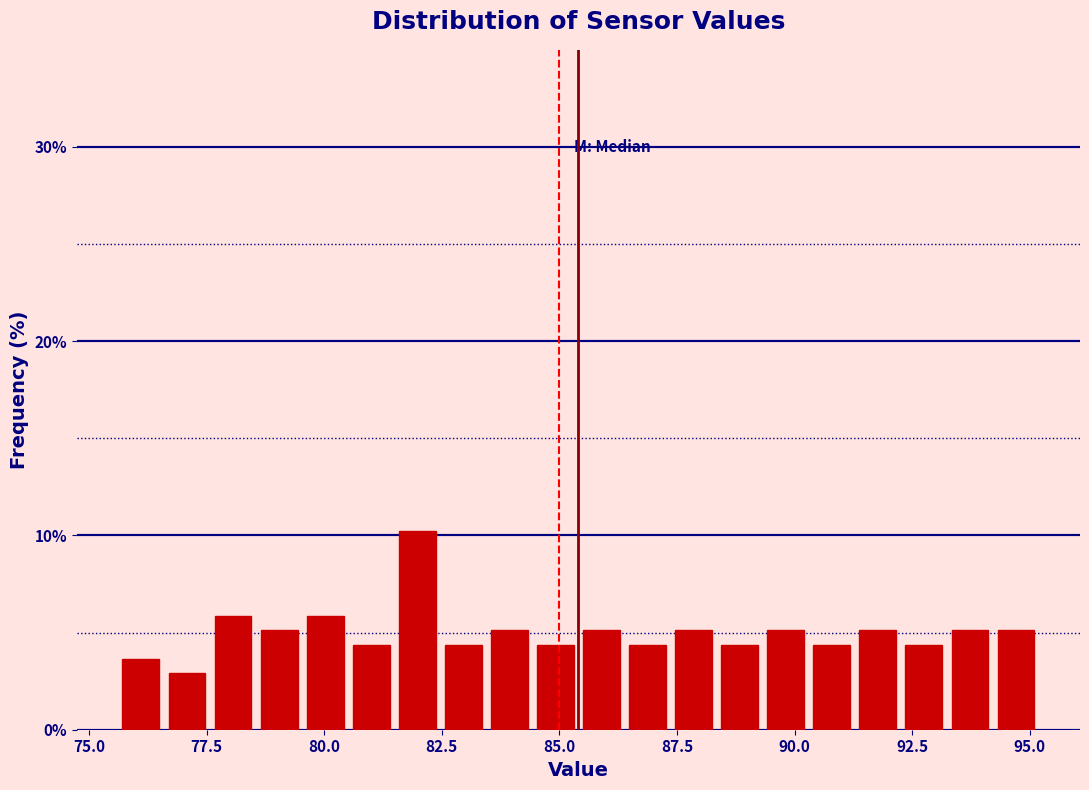

Read against the x-axis, roughly where is the centre of the tallest bar?

82.0